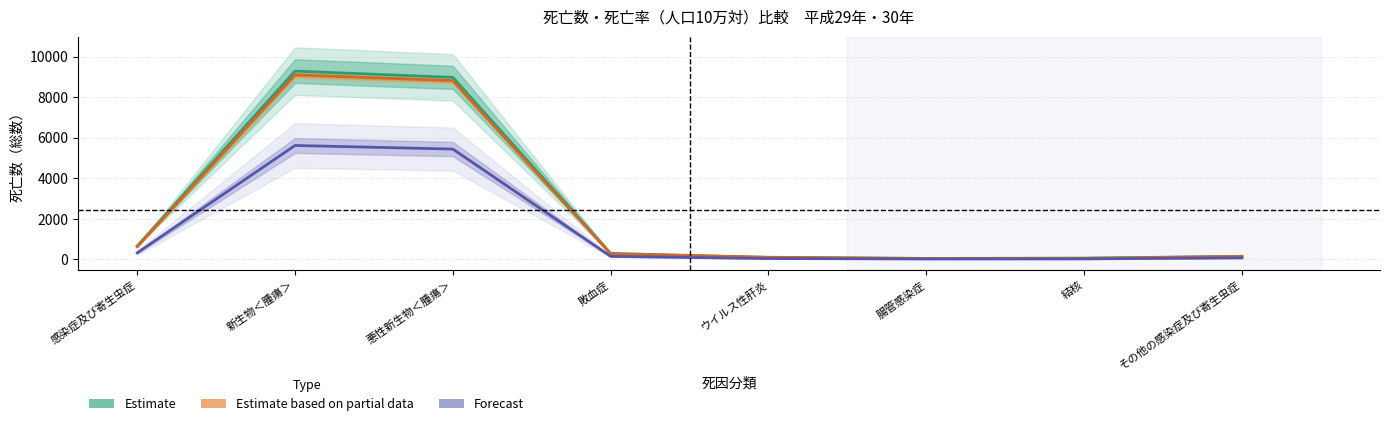

Which category has the highest value across all series?

新生物＜腫瘍＞